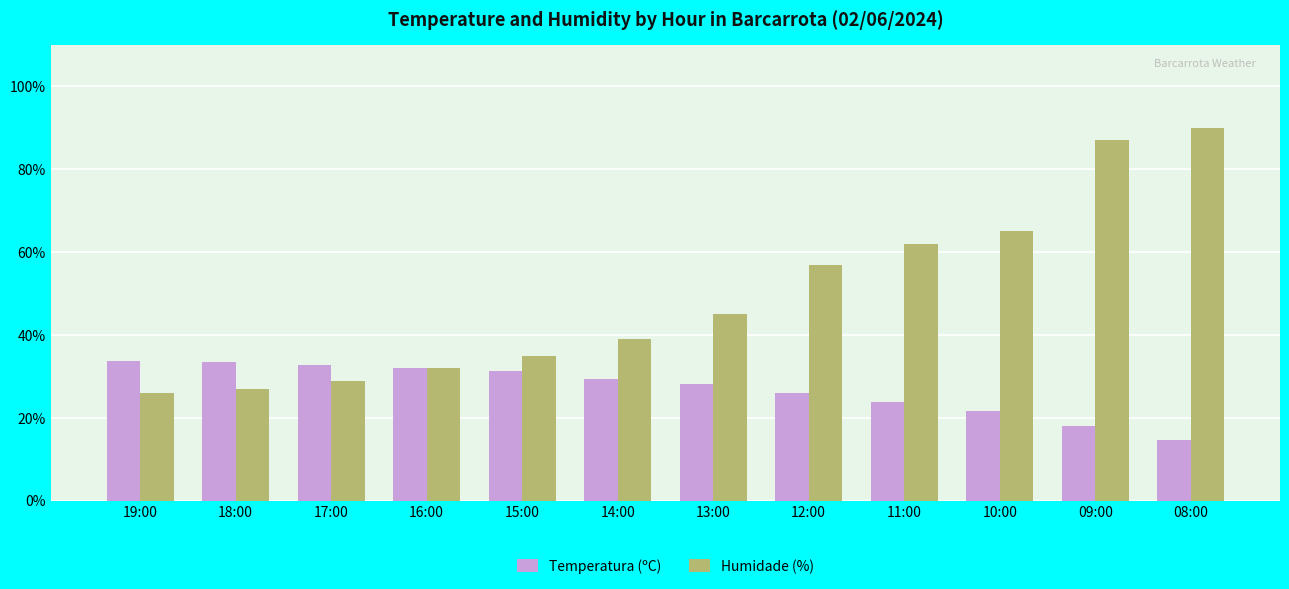

What is the spread (max minus min) of values at 13:00?

16.9